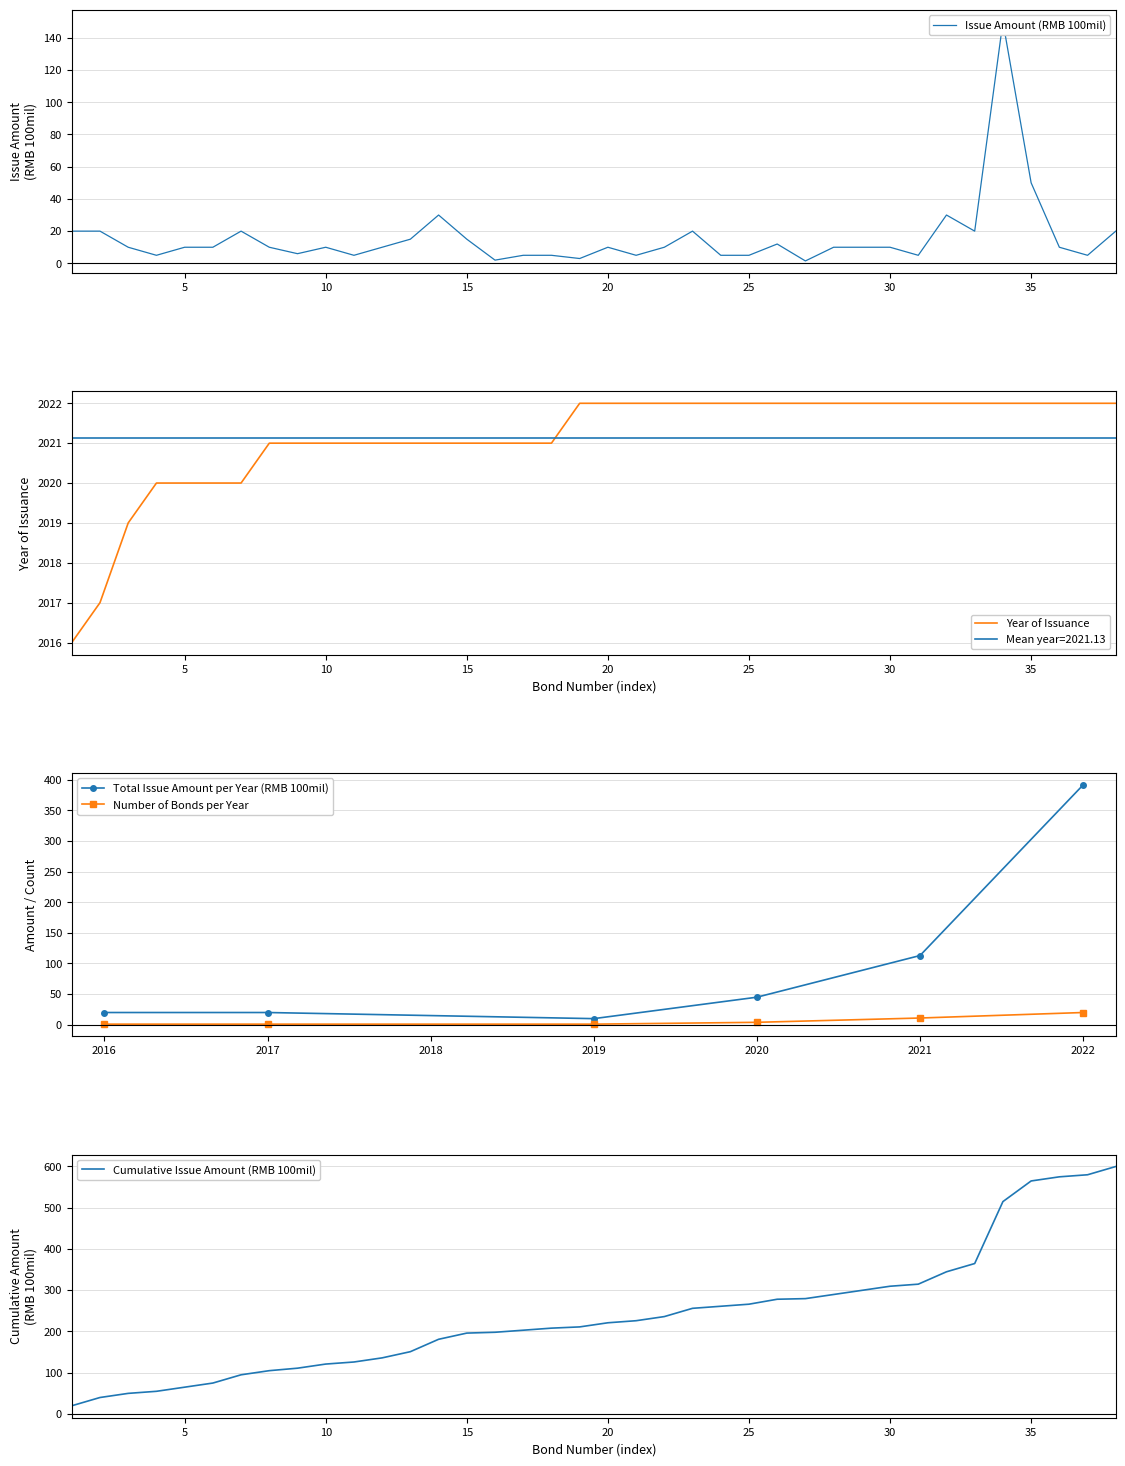

What is the average value of the Year of Issuance series?

2021.1